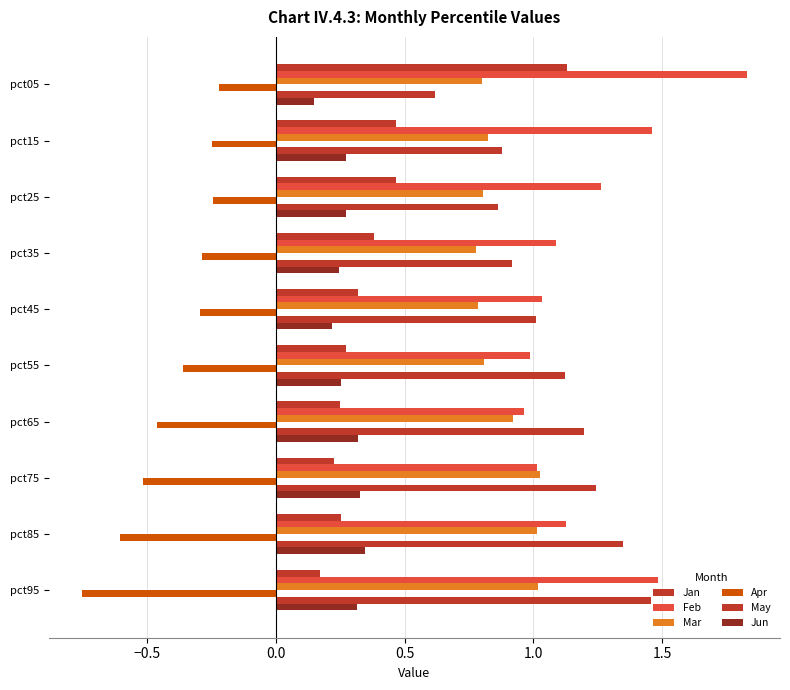

What is the average value of the May series?

1.1